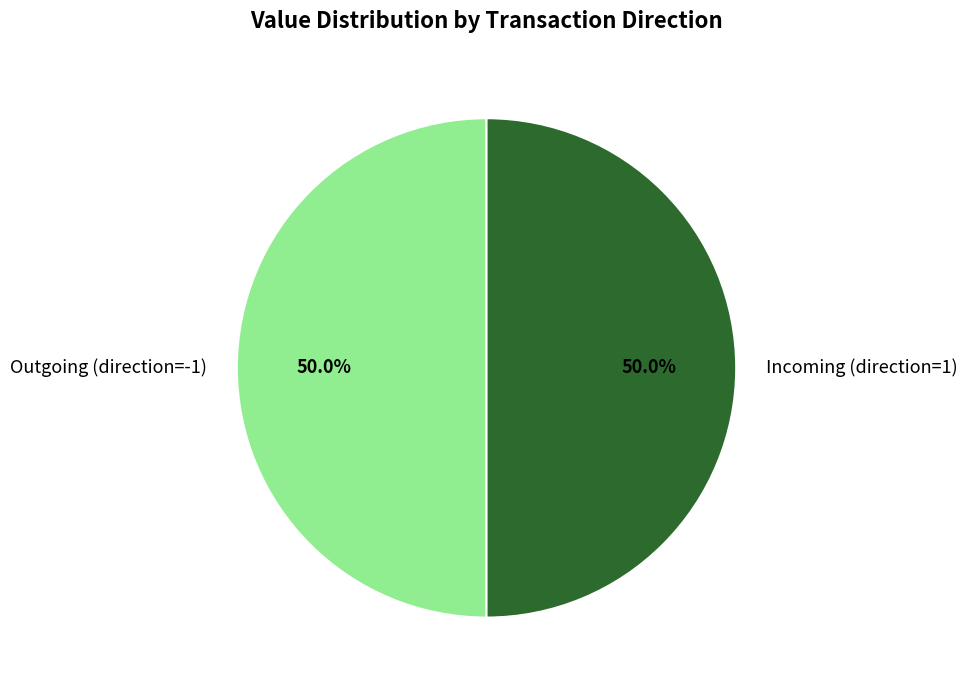

To the nearest percent, what is the average slice percentage?

50%